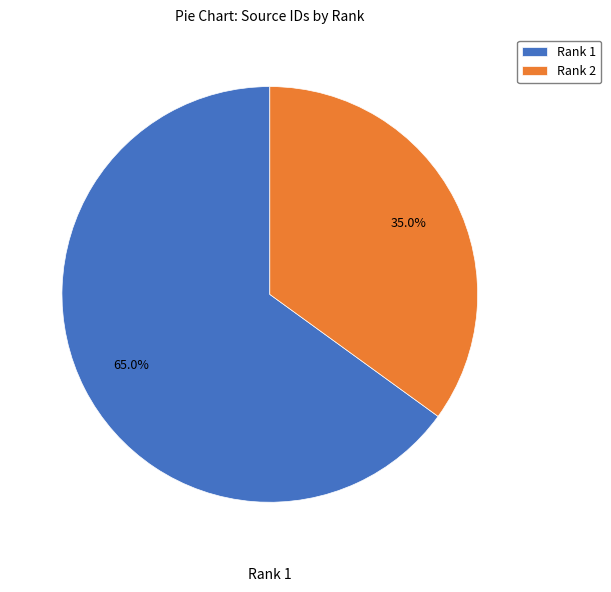

How many slices are in this pie chart?

2